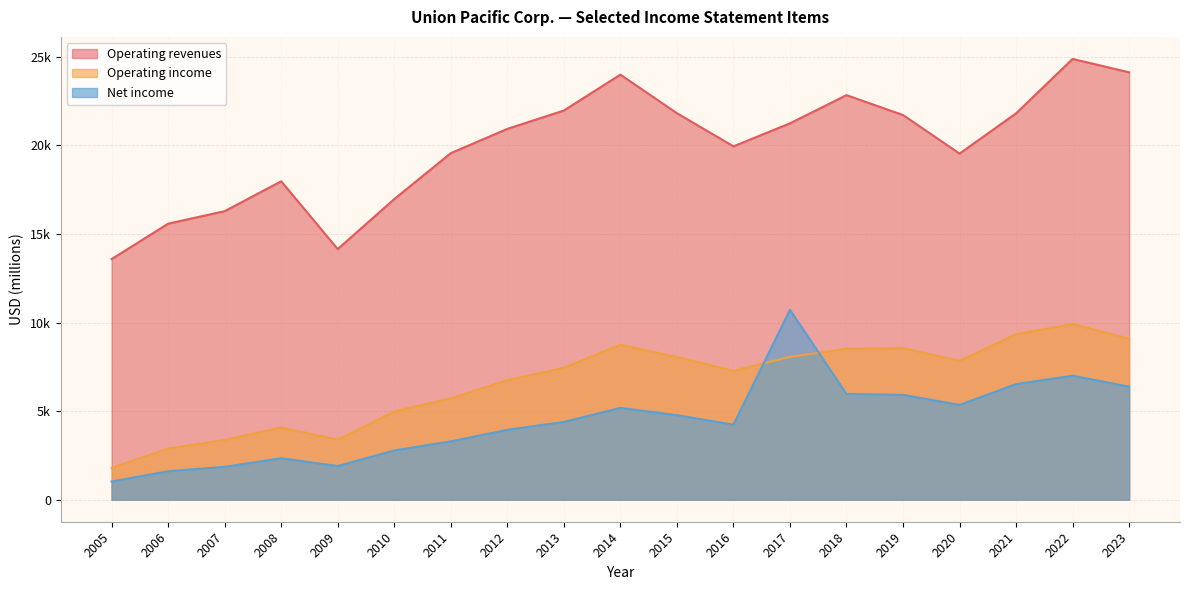

How many values in the Net income series exceed 4388?

9